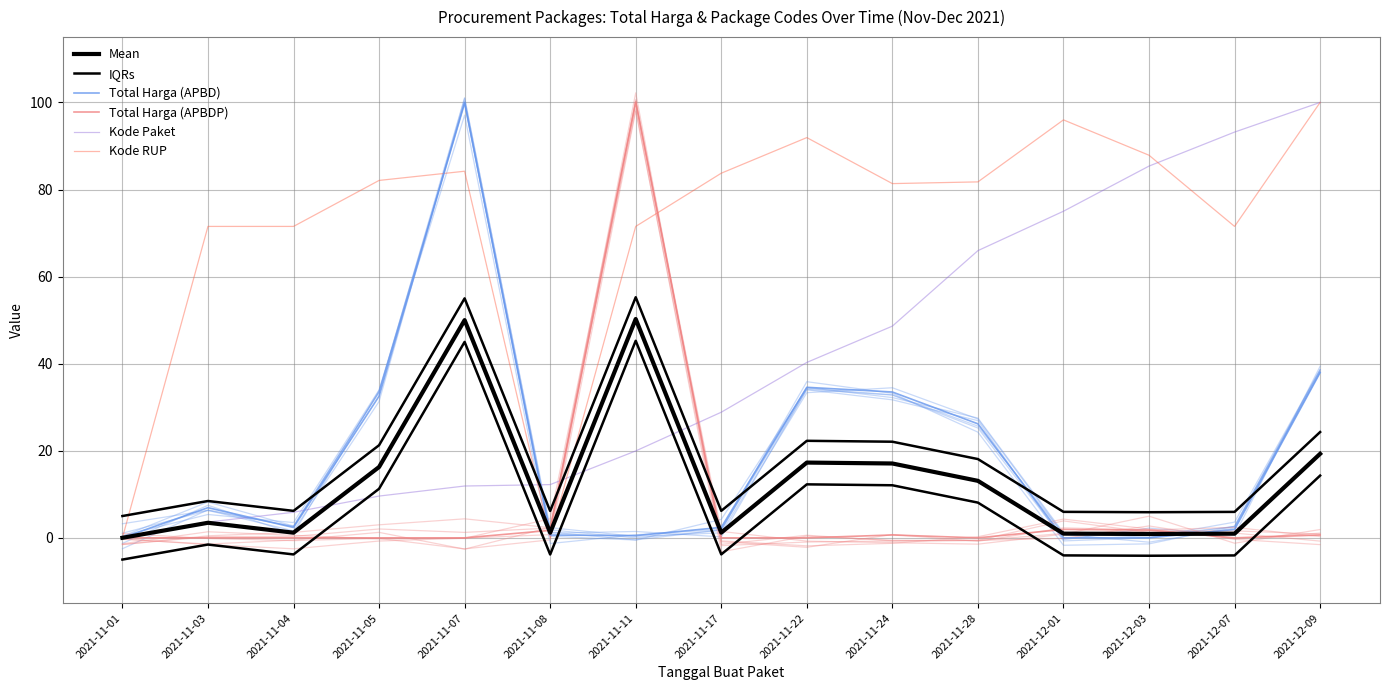

What is the difference between the Total Harga (APBDP) values at 2021-11-03 and 2021-11-24?

0.7